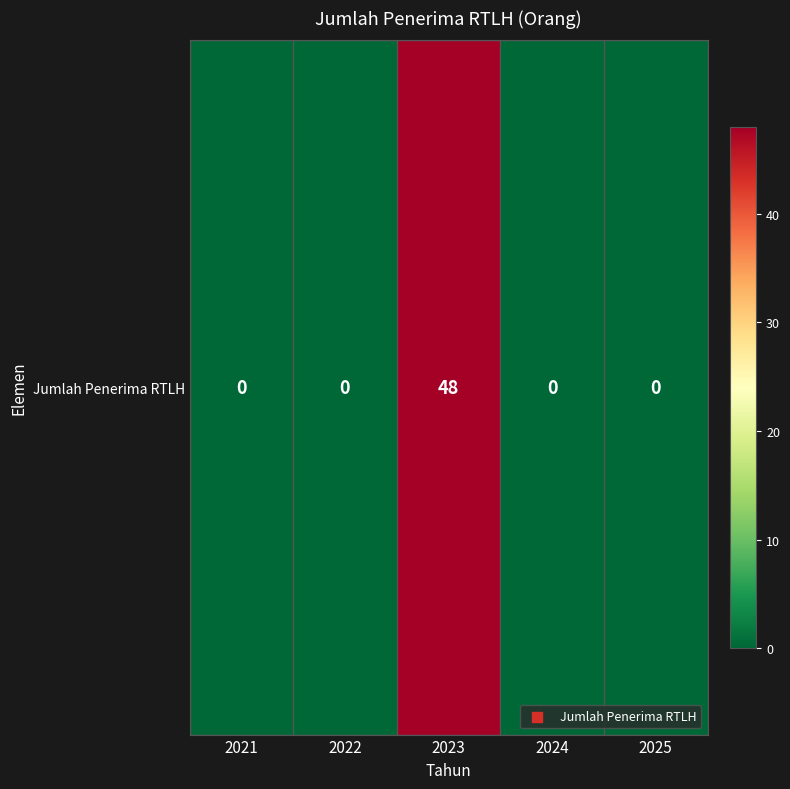

Reading right to left, extract all data points from this chart.

2025=0	2024=0	2023=48	2022=0	2021=0